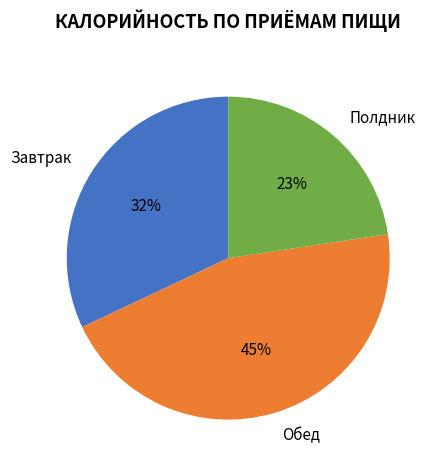

The Полдник slice represents 36% of the pie. True or false?

False